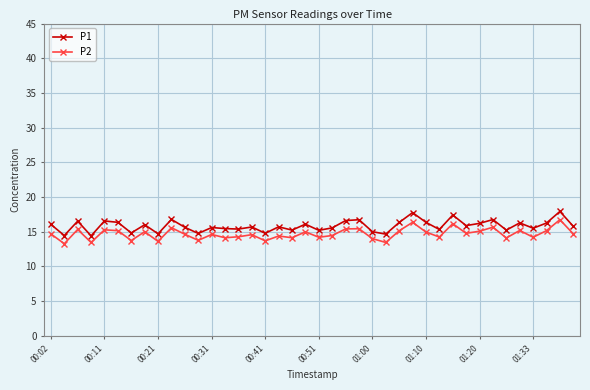

Rank the series by their average value, from lowest to highest.

P2, P1